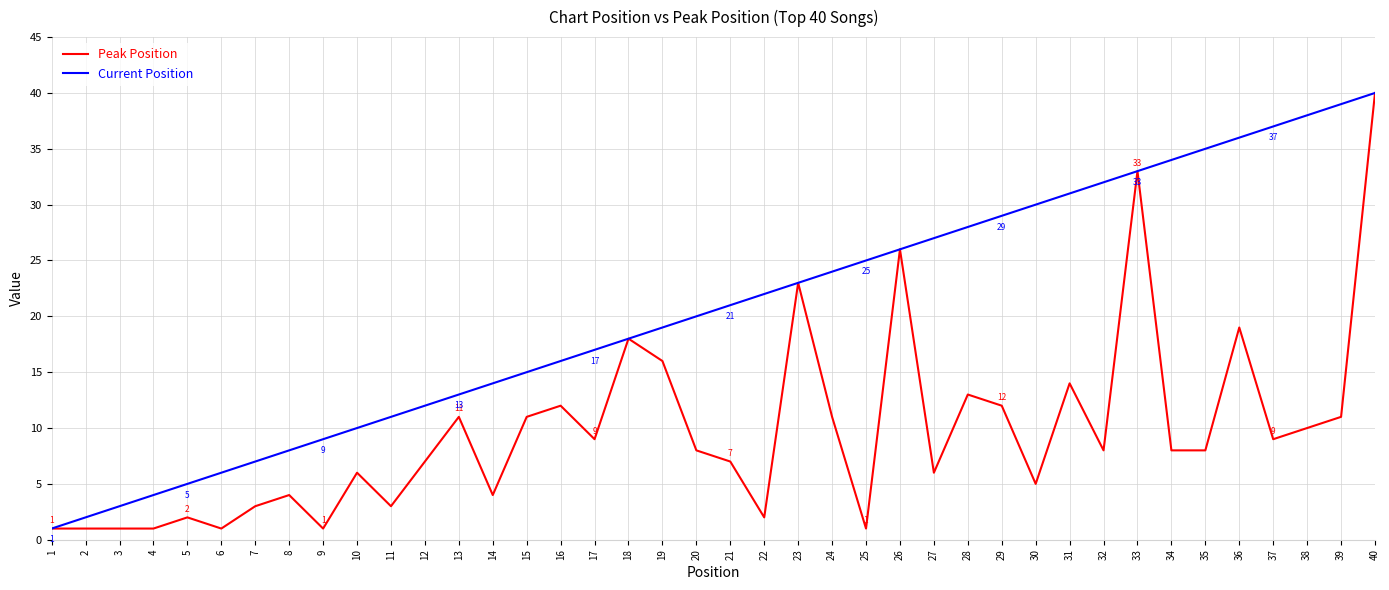

List the labels in order of Current Position value, smallest first.

1, 2, 3, 4, 5, 6, 7, 8, 9, 10, 11, 12, 13, 14, 15, 16, 17, 18, 19, 20, 21, 22, 23, 24, 25, 26, 27, 28, 29, 30, 31, 32, 33, 34, 35, 36, 37, 38, 39, 40